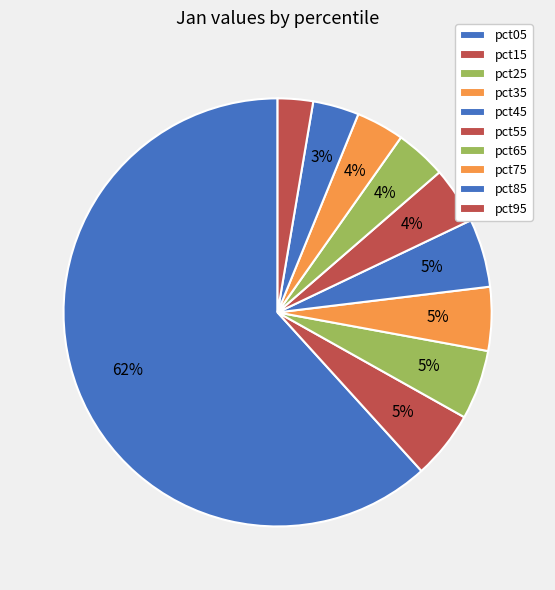

To the nearest percent, what is the average slice percentage?

10%